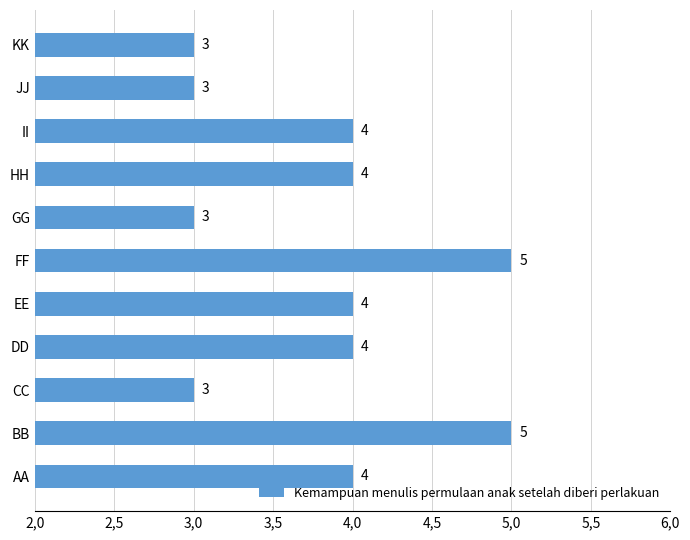

What is the sum of all values?

42